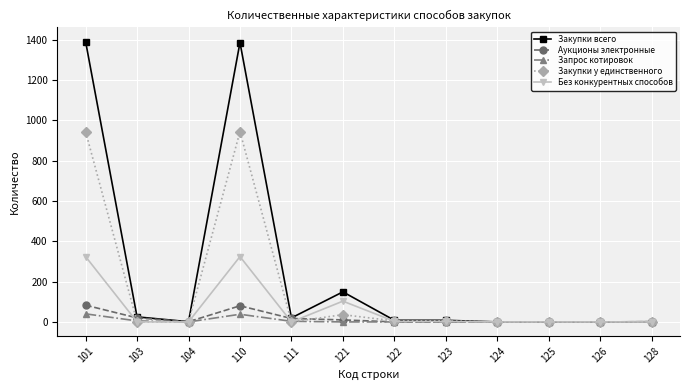

What is the difference between the Без конкурентных способов values at 122 and 126?

3